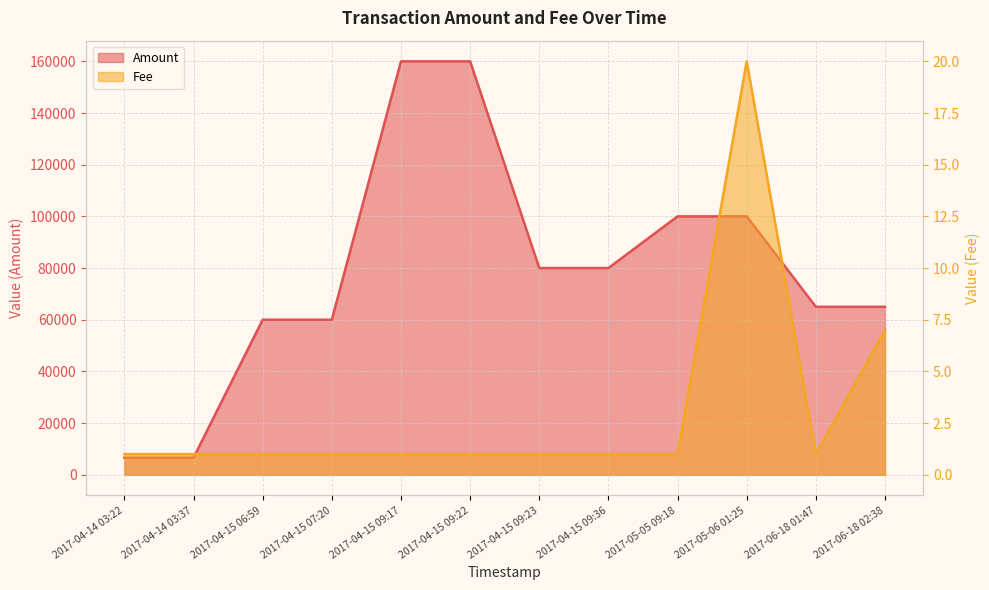

What is the difference between the Amount values at 2017-04-15 09:22 and 2017-06-18 01:47?

95000